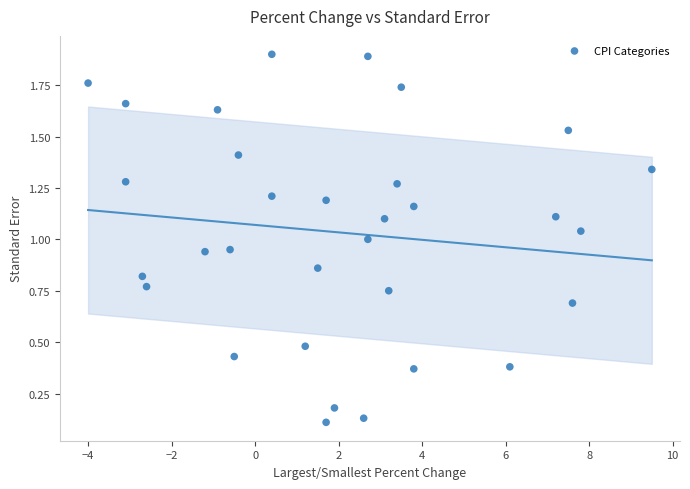

What is the range of X values (max minus min)?

13.5